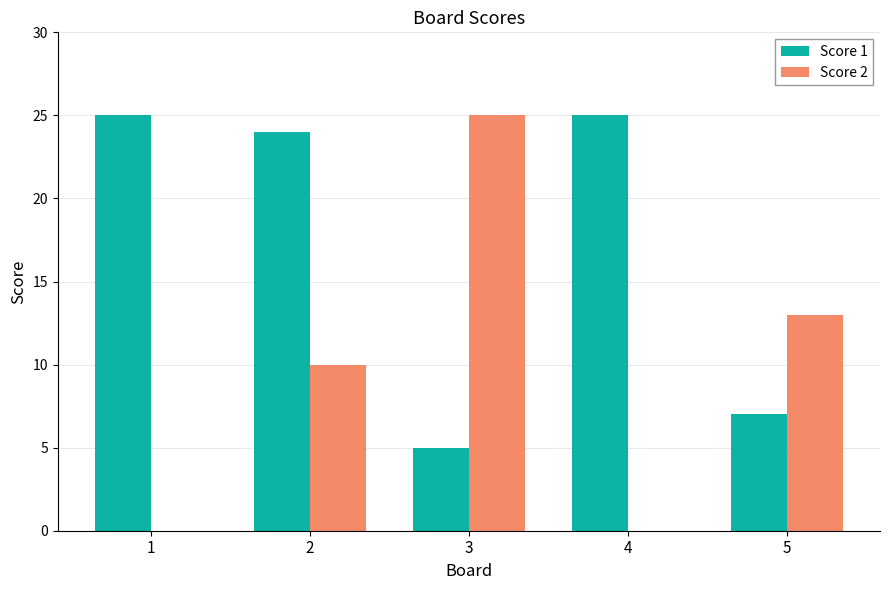

At which label is Score 2 closest to 12?

5